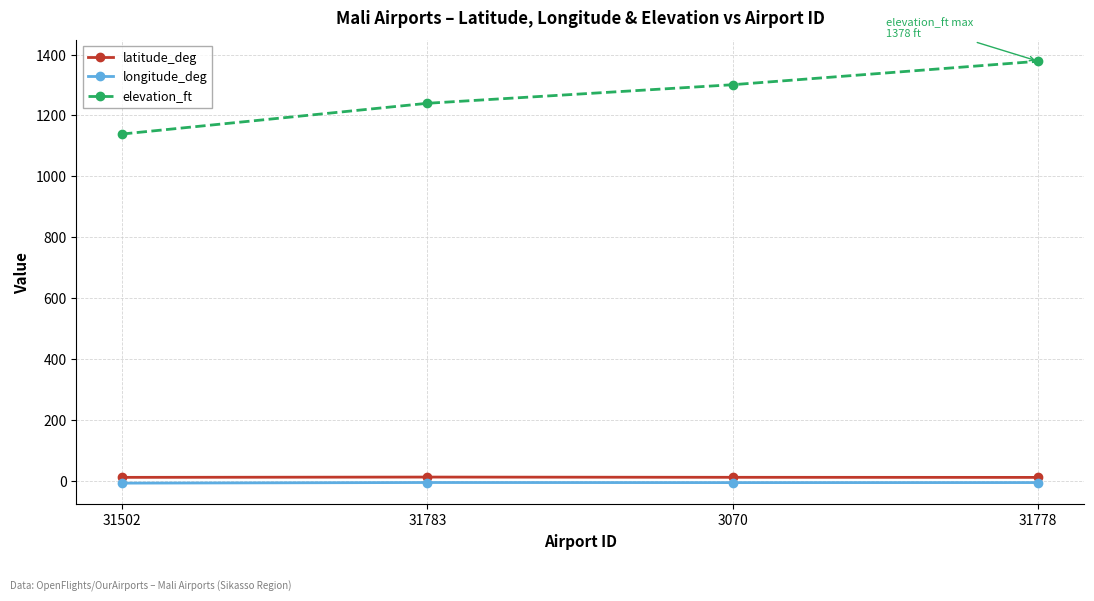

Rank the series by their maximum value, from highest to lowest.

elevation_ft, latitude_deg, longitude_deg